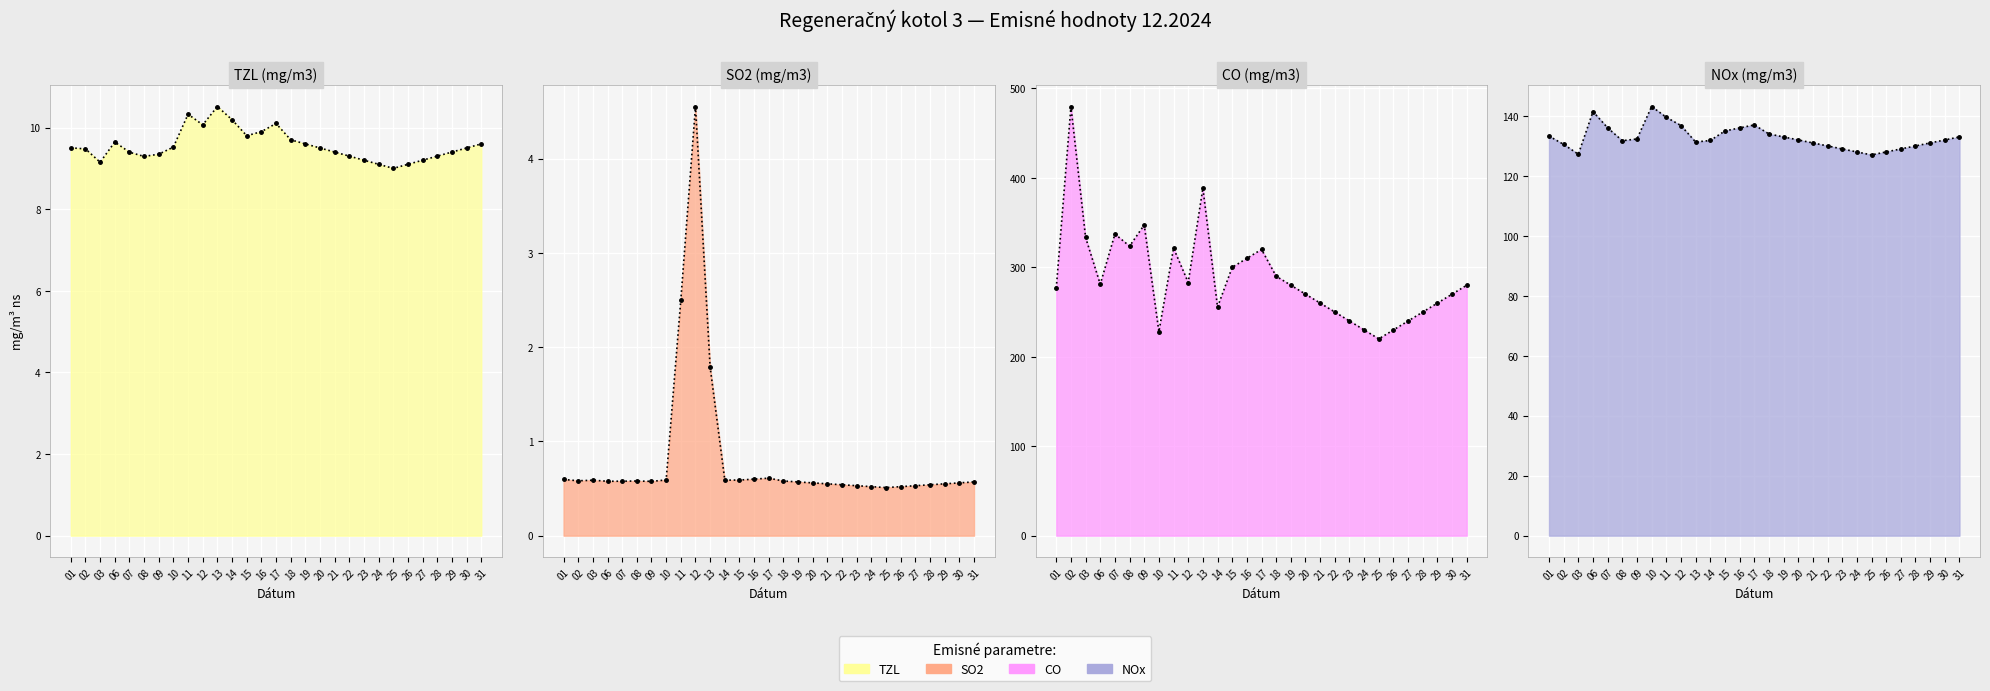

How many interior local peaks does the SO2 series have?

4